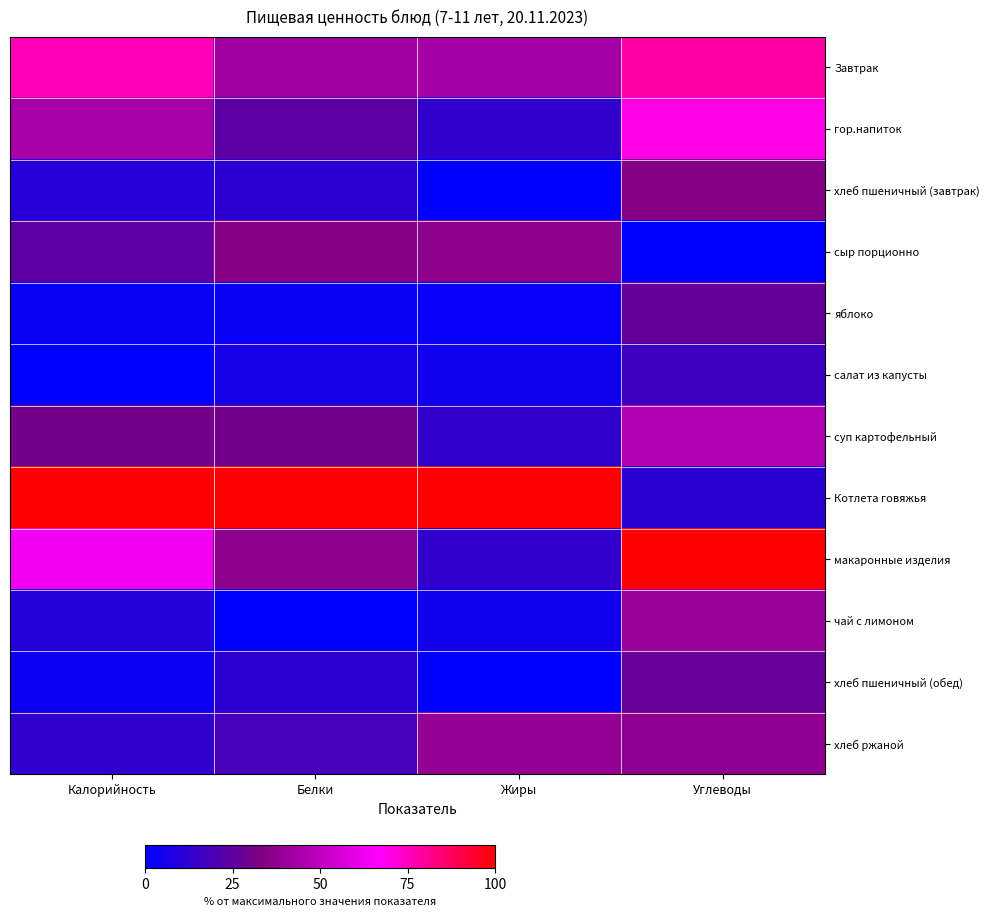

Rank the series at Белки from highest to lowest value.

Котлета говяжья, Завтрак, макаронные изделия, сыр порционно, суп картофельный, гор.напиток, хлеб ржаной, хлеб пшеничный (завтрак), хлеб пшеничный (обед), салат из капусты, яблоко, чай с лимоном